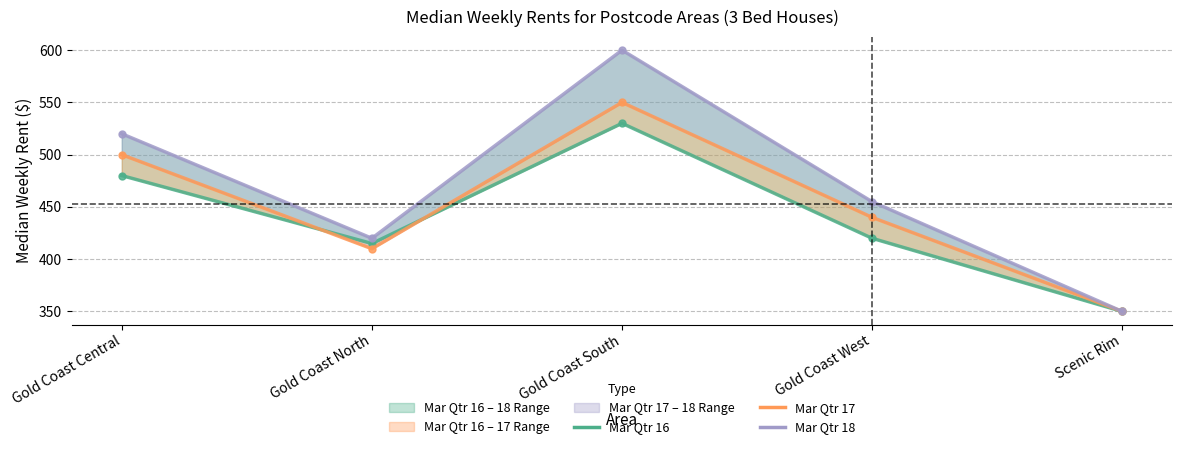

True or false: Mar Qtr 16 has a value of 415 at Gold Coast North.

True